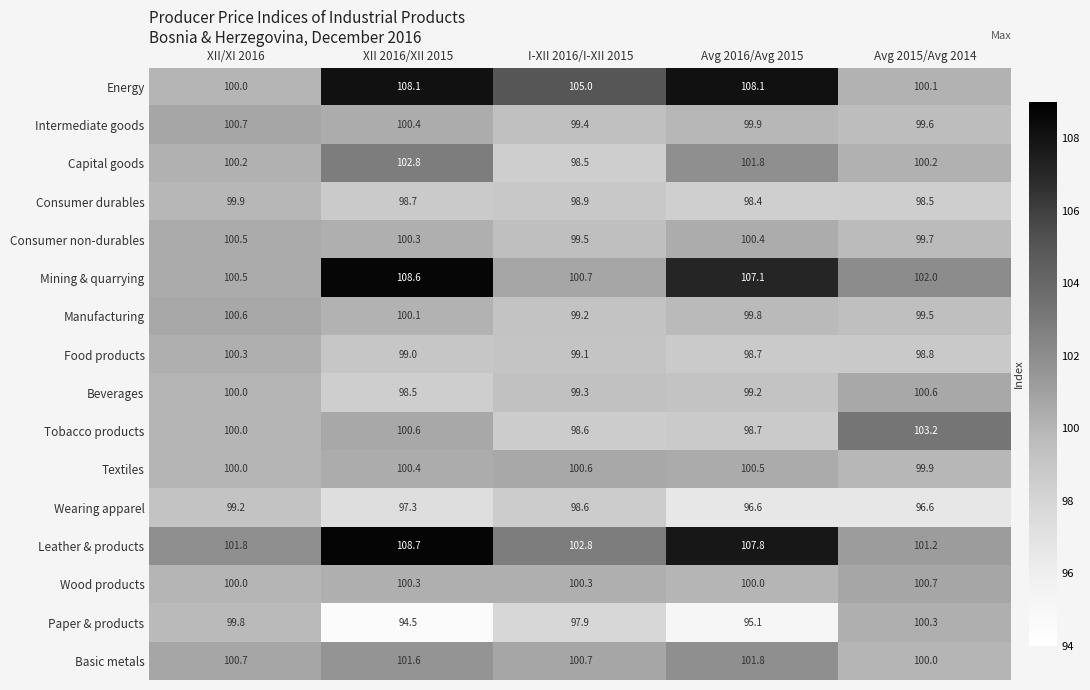

How many Textiles values are between 100 and 101?

4